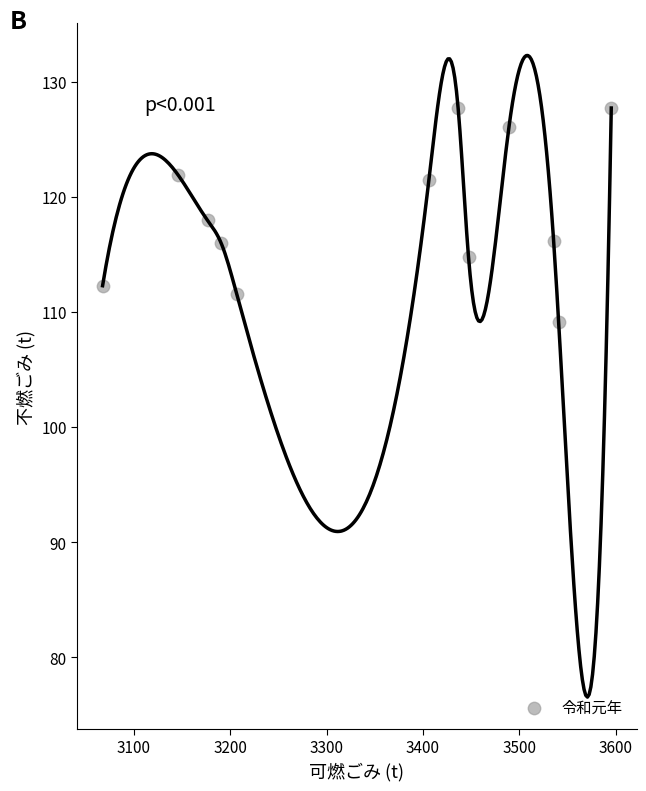

What is the average X value?

3353.2